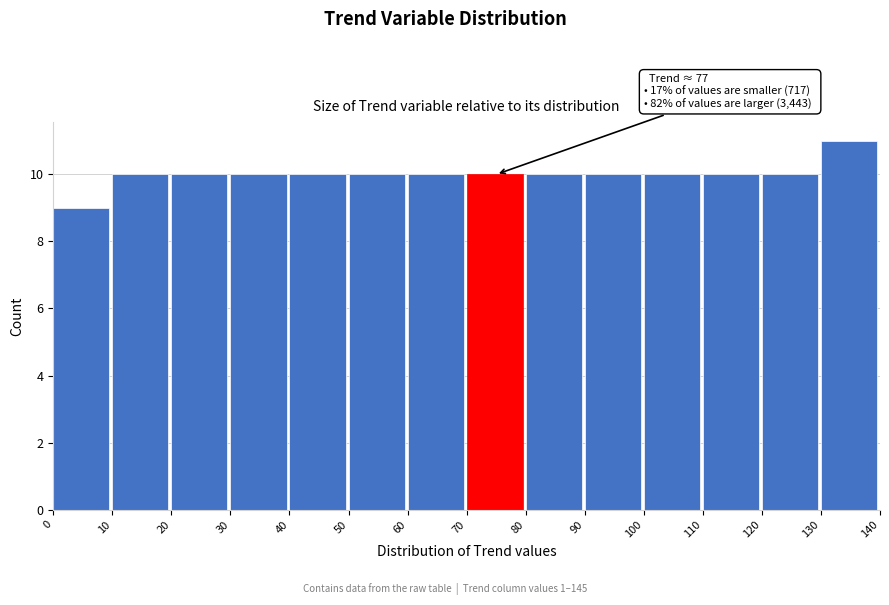

Over which range of the x-axis is the bar tallest?

130 to 140